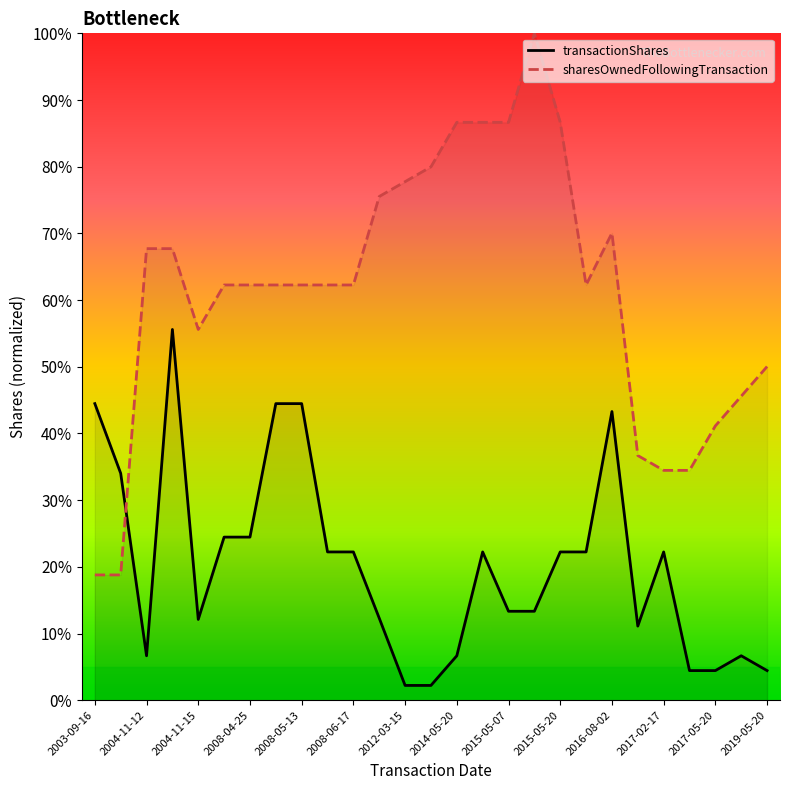

Does the chart display data point markers on the line(s)?

No